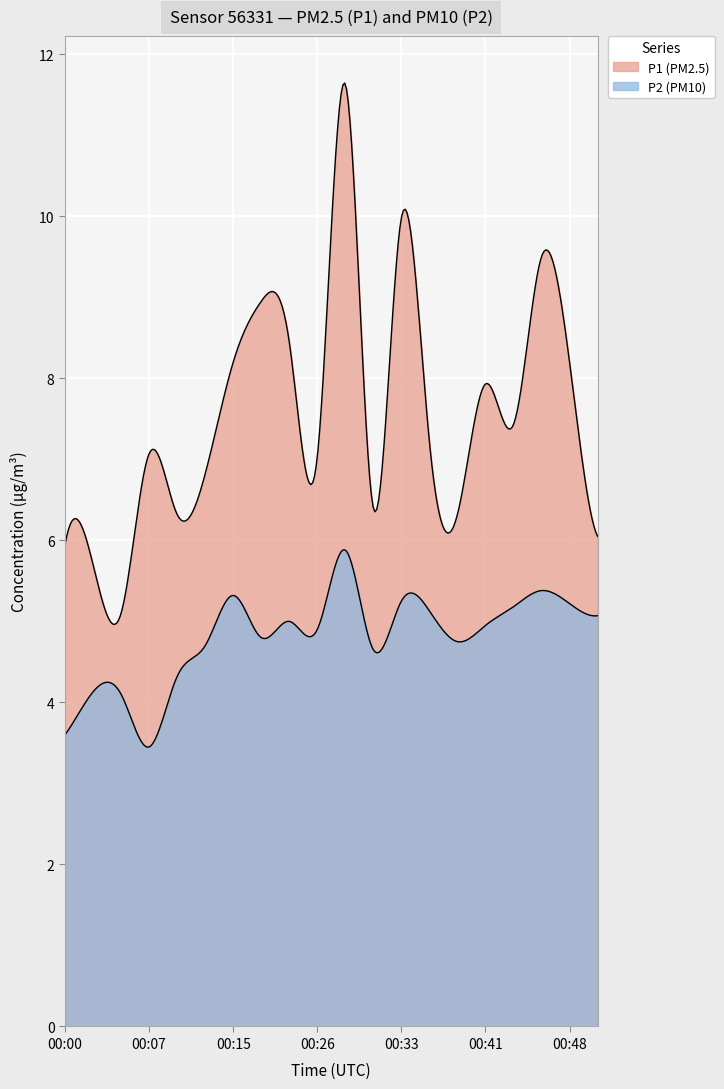

Does the chart display data point markers on the line(s)?

No